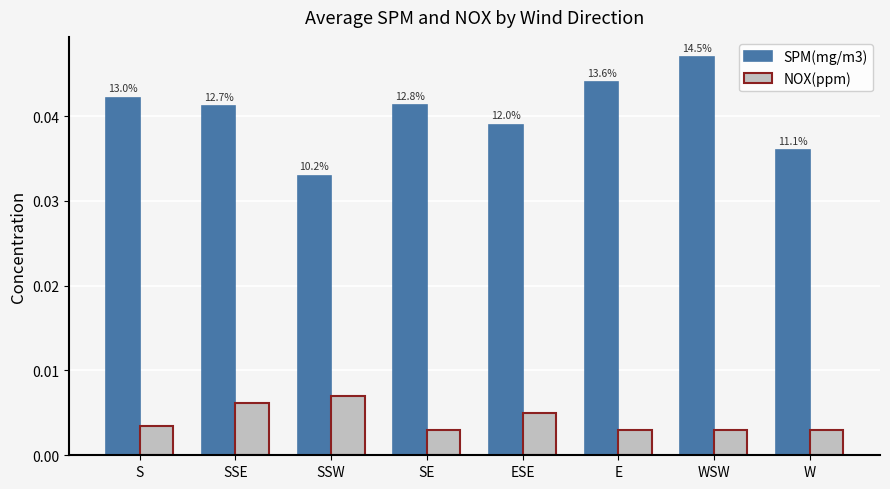

Rank the series at E from lowest to highest value.

NOX(ppm), SPM(mg/m3)